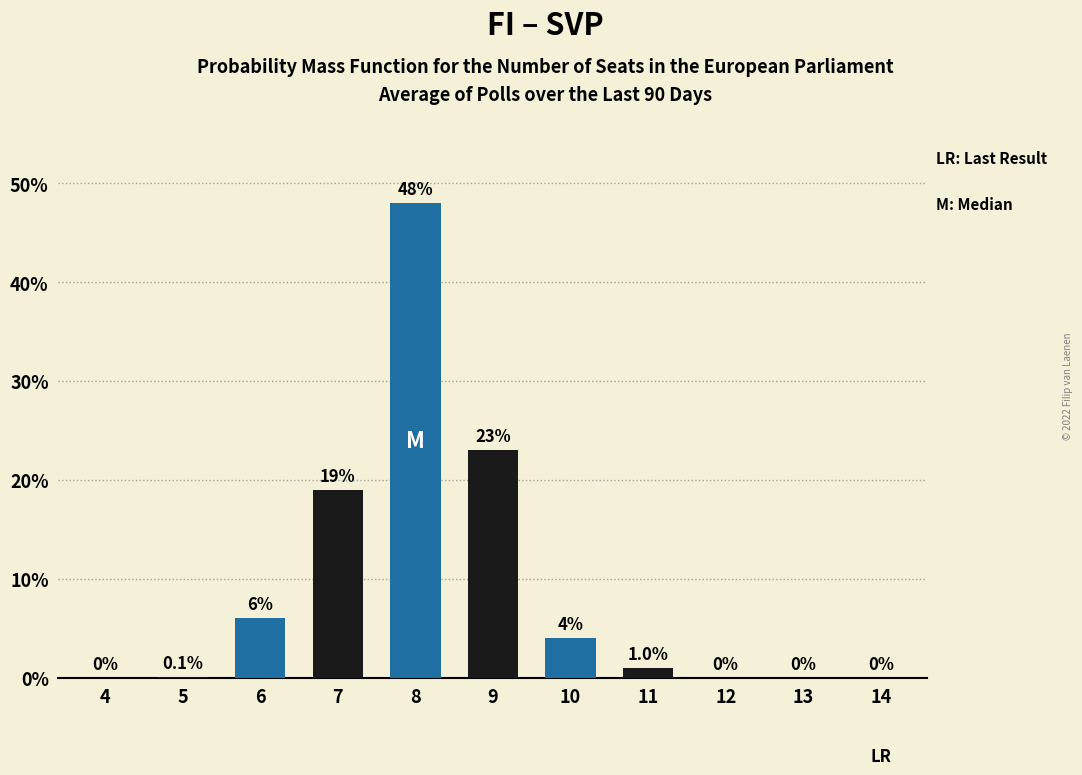

Reading right to left, list all the values displayed in this chart.

14=0.0	13=0.0	12=0.0	11=1.0	10=4.0	9=23.0	8=48.0	7=19.0	6=6.0	5=0.1	4=0.0